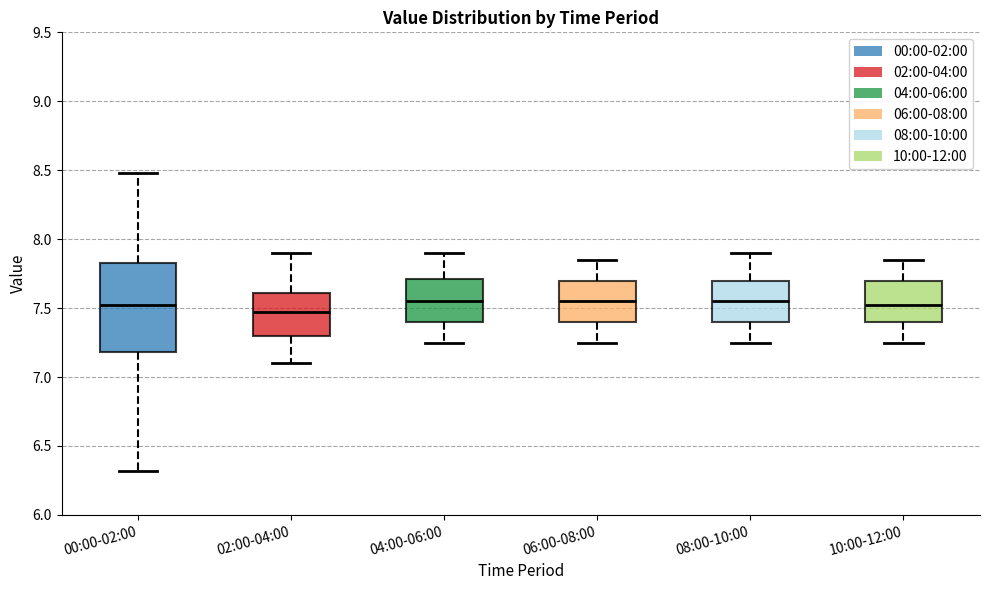

Reading left to right, read every box against the y-axis: the position of its median line, the range the box covers, and the ends of its whiskers. The values are not printed on the chart, so give them approximately, as read against the axis.

00:00-02:00: median 7.55, box 7.20 to 7.85, whiskers 6.30 to 8.50
02:00-04:00: median 7.50, box 7.30 to 7.60, whiskers 7.10 to 7.90
04:00-06:00: median 7.55, box 7.40 to 7.70, whiskers 7.25 to 7.90
06:00-08:00: median 7.55, box 7.40 to 7.70, whiskers 7.25 to 7.85
08:00-10:00: median 7.55, box 7.40 to 7.70, whiskers 7.25 to 7.90
10:00-12:00: median 7.55, box 7.40 to 7.70, whiskers 7.25 to 7.85